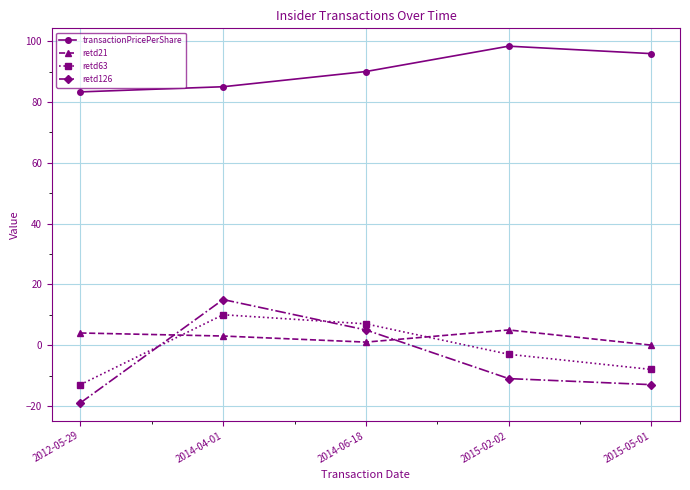

Which series has the largest range (max minus min)?

retd126